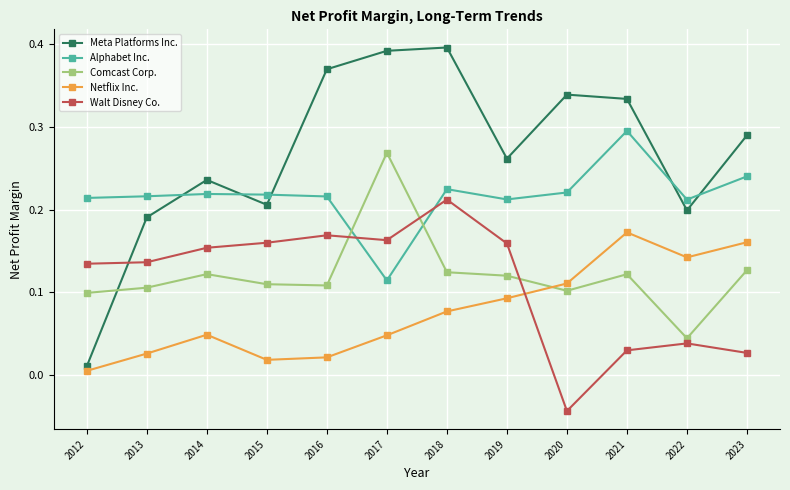

Which series changed the most between 2012 and 2015?

Meta Platforms Inc.